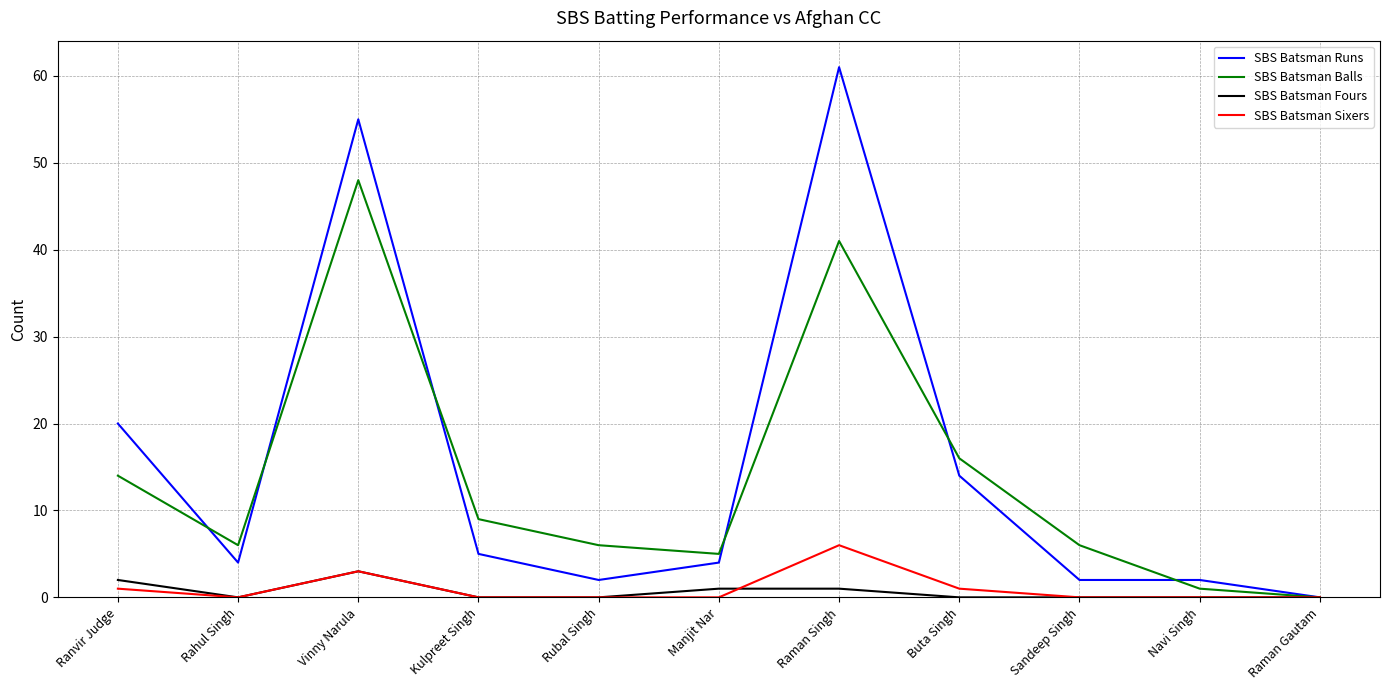

List the series in order of their peak value, lowest first.

SBS Batsman Fours, SBS Batsman Sixers, SBS Batsman Balls, SBS Batsman Runs